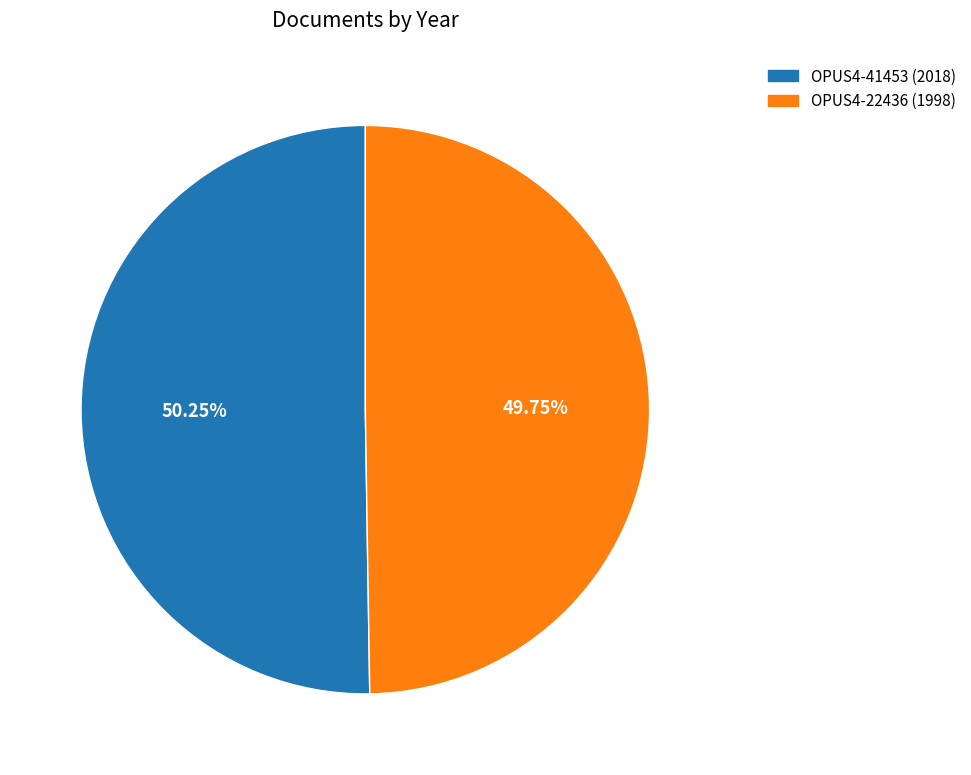

What percentage do OPUS4-22436 and OPUS4-41453 together represent?

100.0%